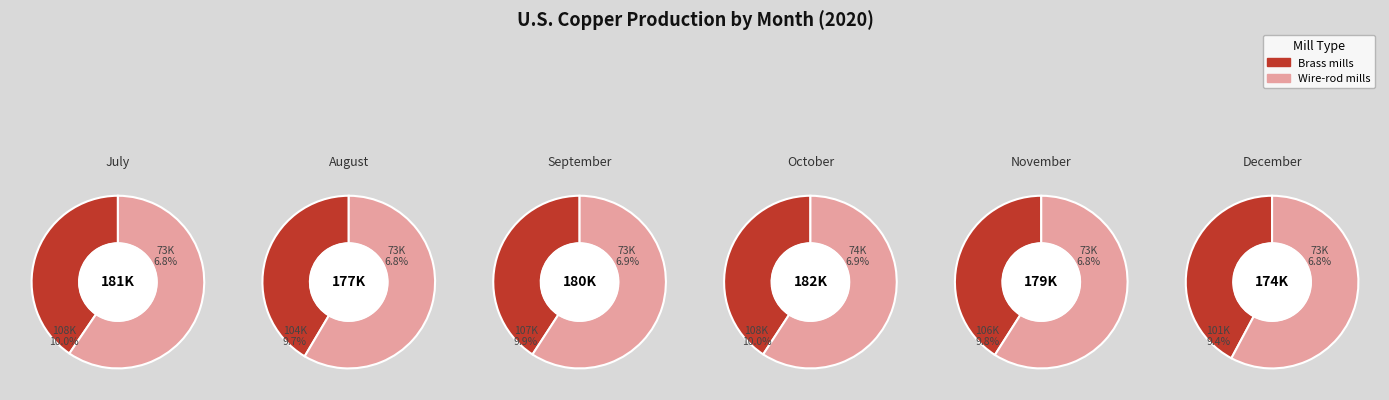

What percentage do August and July together represent?

33.3%